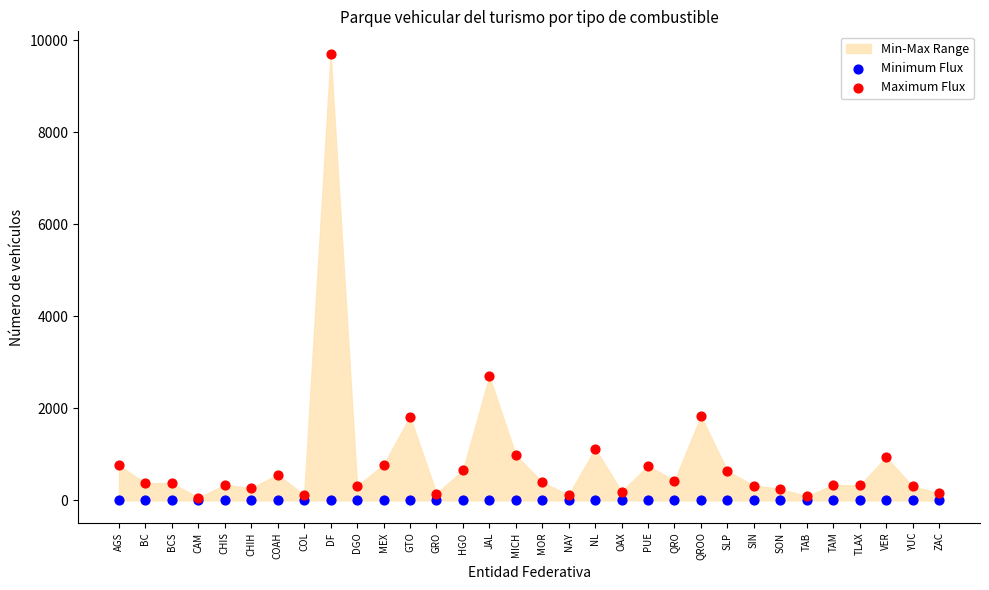

Which series has the largest Y range (max minus min)?

Maximum Flux